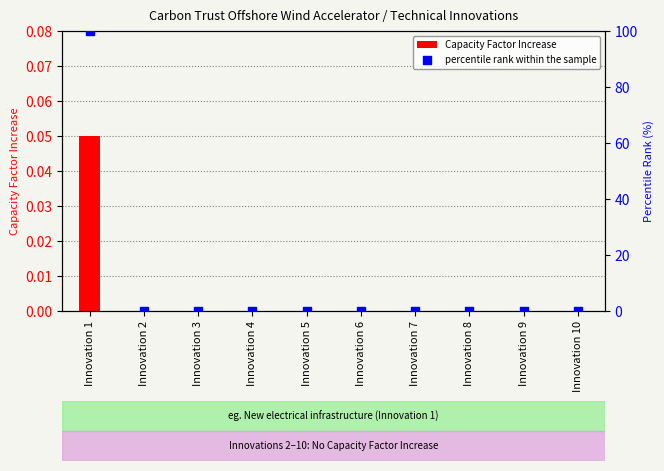

At how many categories does at least one series exceed 21?

1